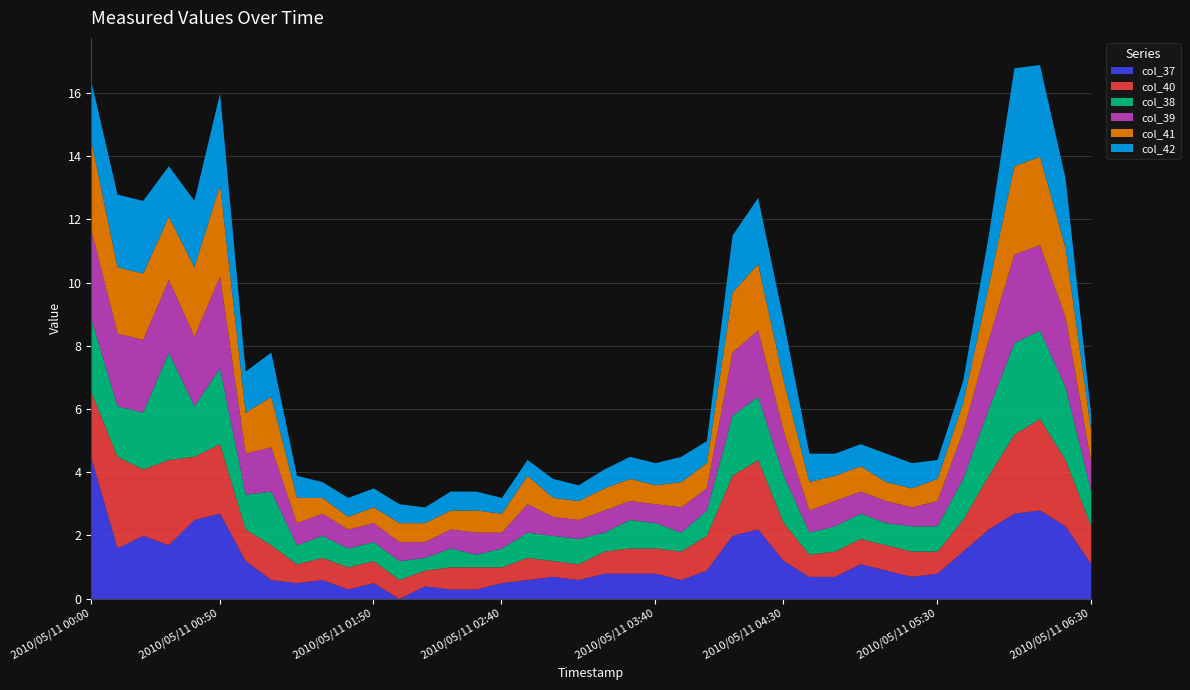

Is it true that col_37 equals 2.7 at 2010/05/11 00:50?

True